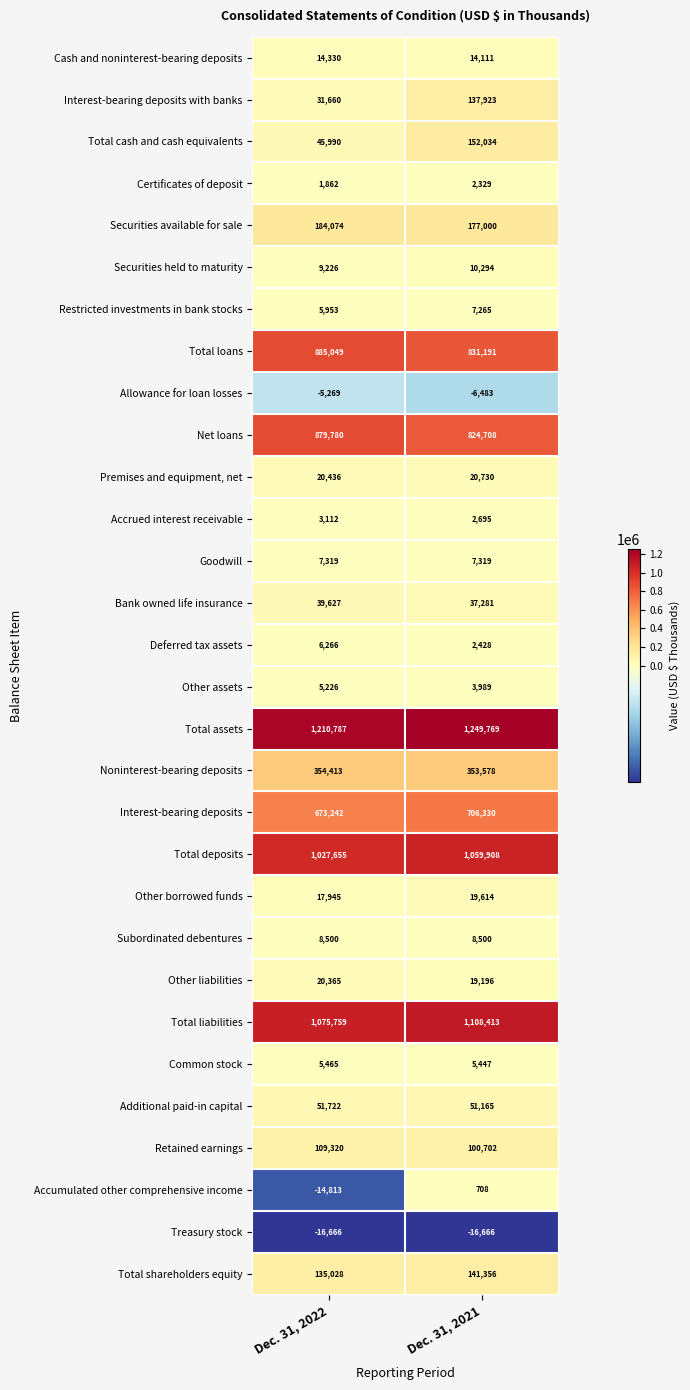

Which series has the largest total across all categories?

Total assets